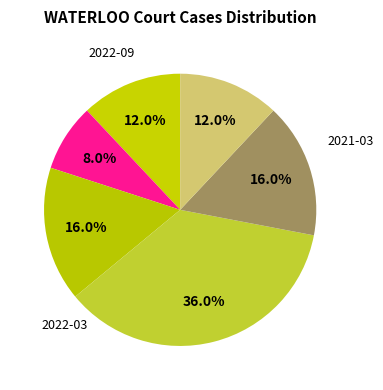

How many slices are in this pie chart?

6